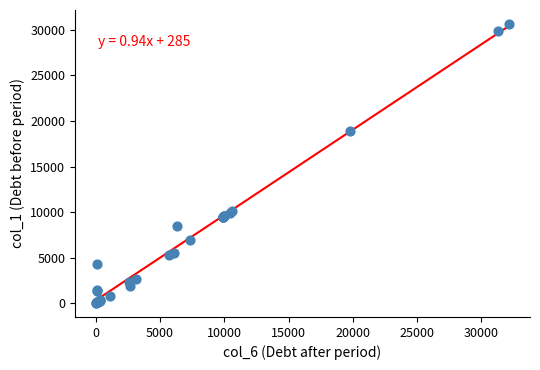

What Y value in the scatter plot is closest to 15331?

18881.1